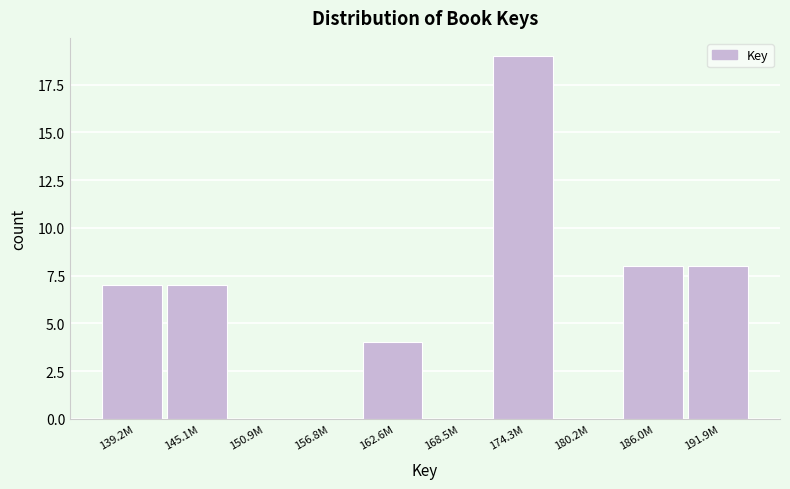

Reading right to left, transcribe all the data shown in this chart.

191.9M=8	186.0M=8	180.2M=0	174.3M=19	168.5M=0	162.6M=4	156.8M=0	150.9M=0	145.1M=7	139.2M=7